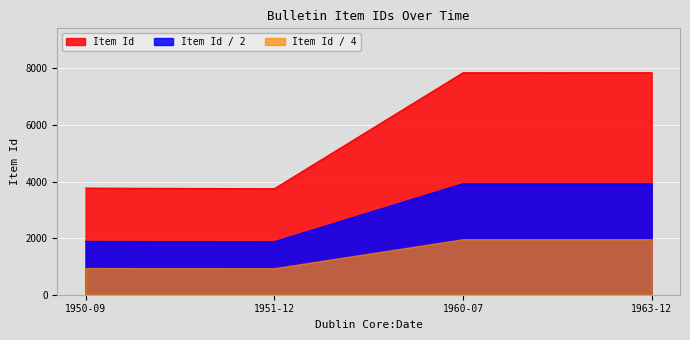

Rank the categories by value from lowest to highest.

1951-12, 1950-09, 1960-07, 1963-12